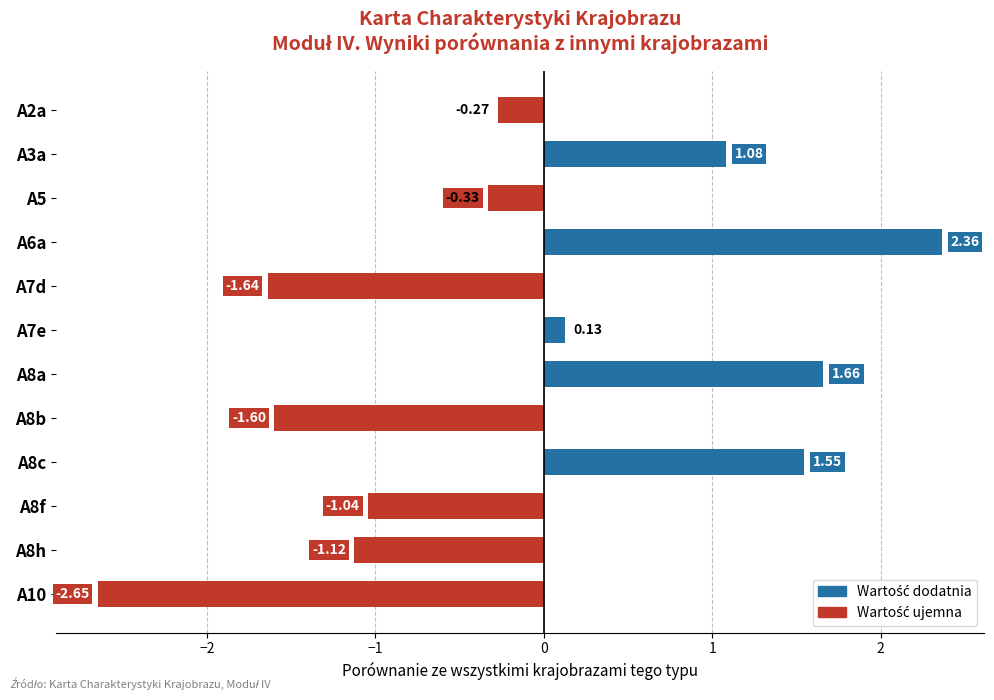

Between A10 and A3a, which is larger?

A3a